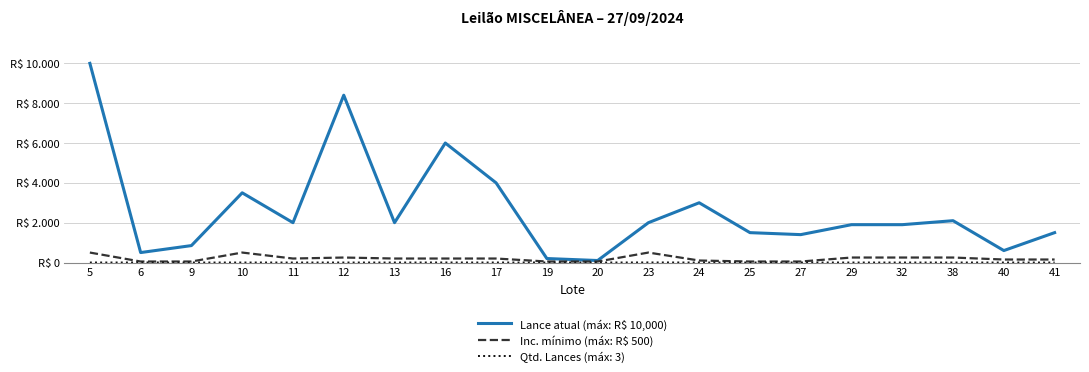

True or false: Inc. mínimo (máx: R$ 500) and Lance atual (máx: R$ 10,000) cross at least once.

False